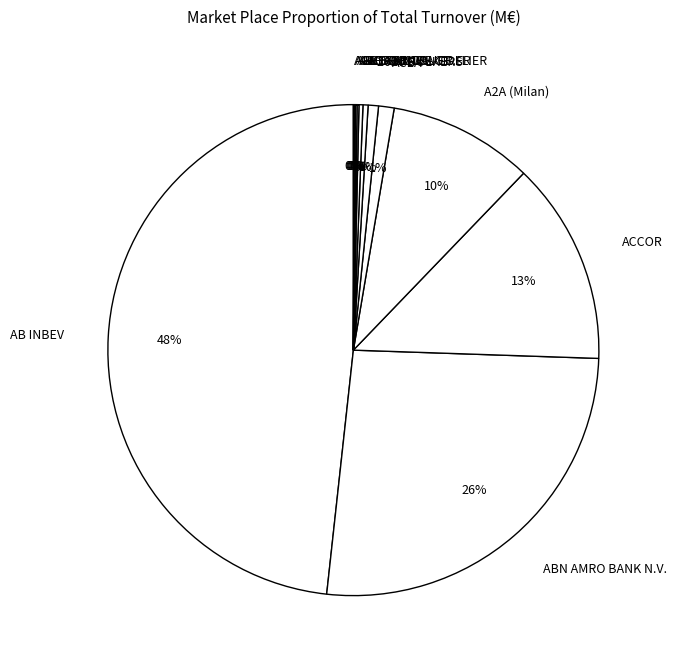

Do ABIVAX and A2A (Milan) together represent more than half of the pie?

No